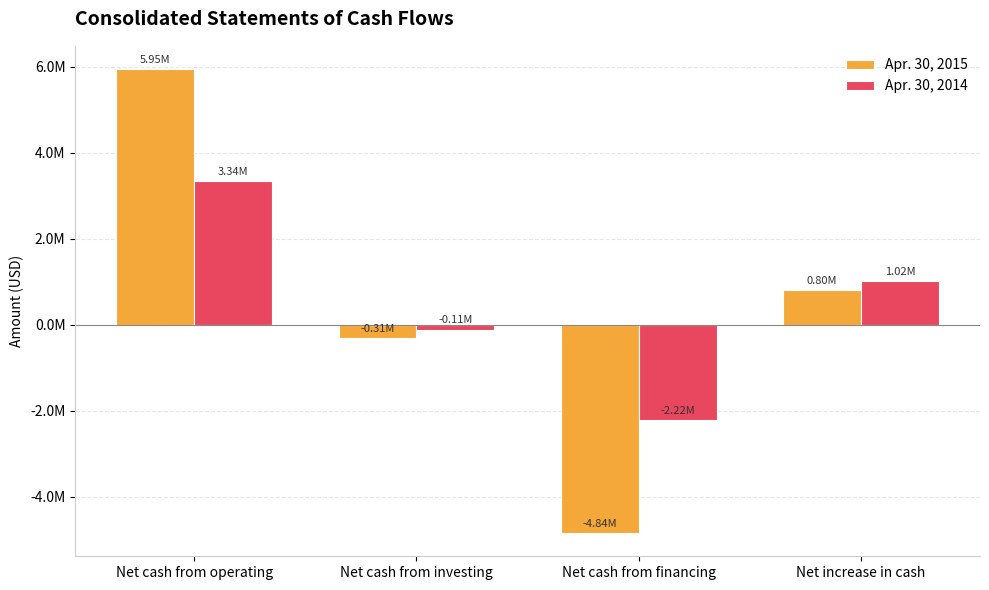

What are all the series names shown in the legend?

Apr. 30, 2015, Apr. 30, 2014